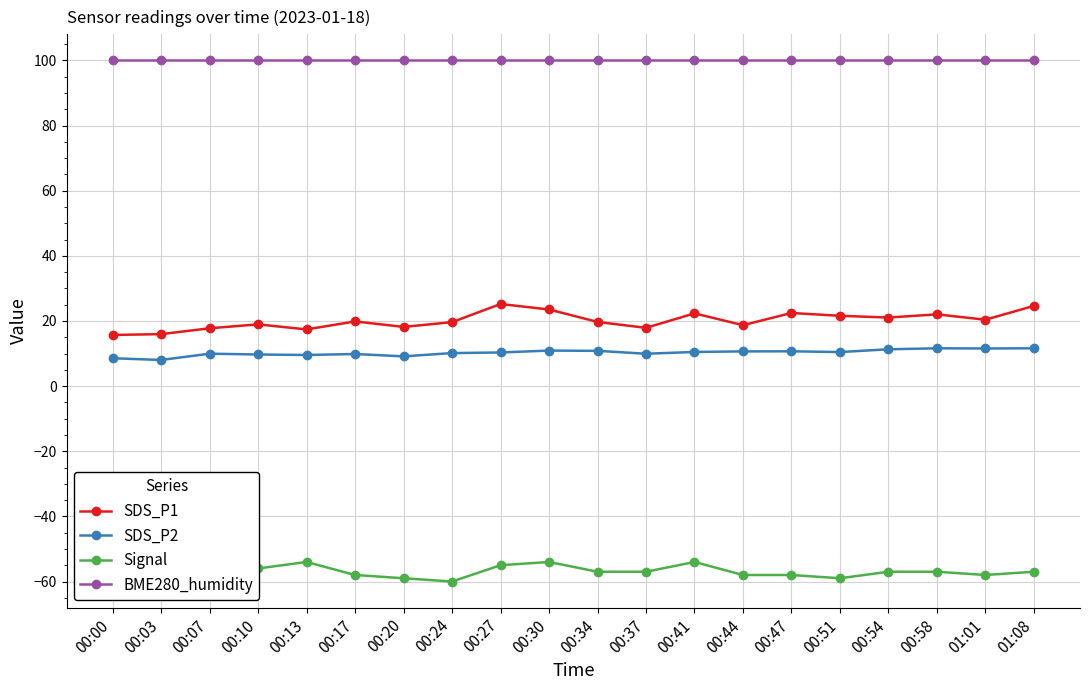

At which label is SDS_P1 closest to 20?

00:17